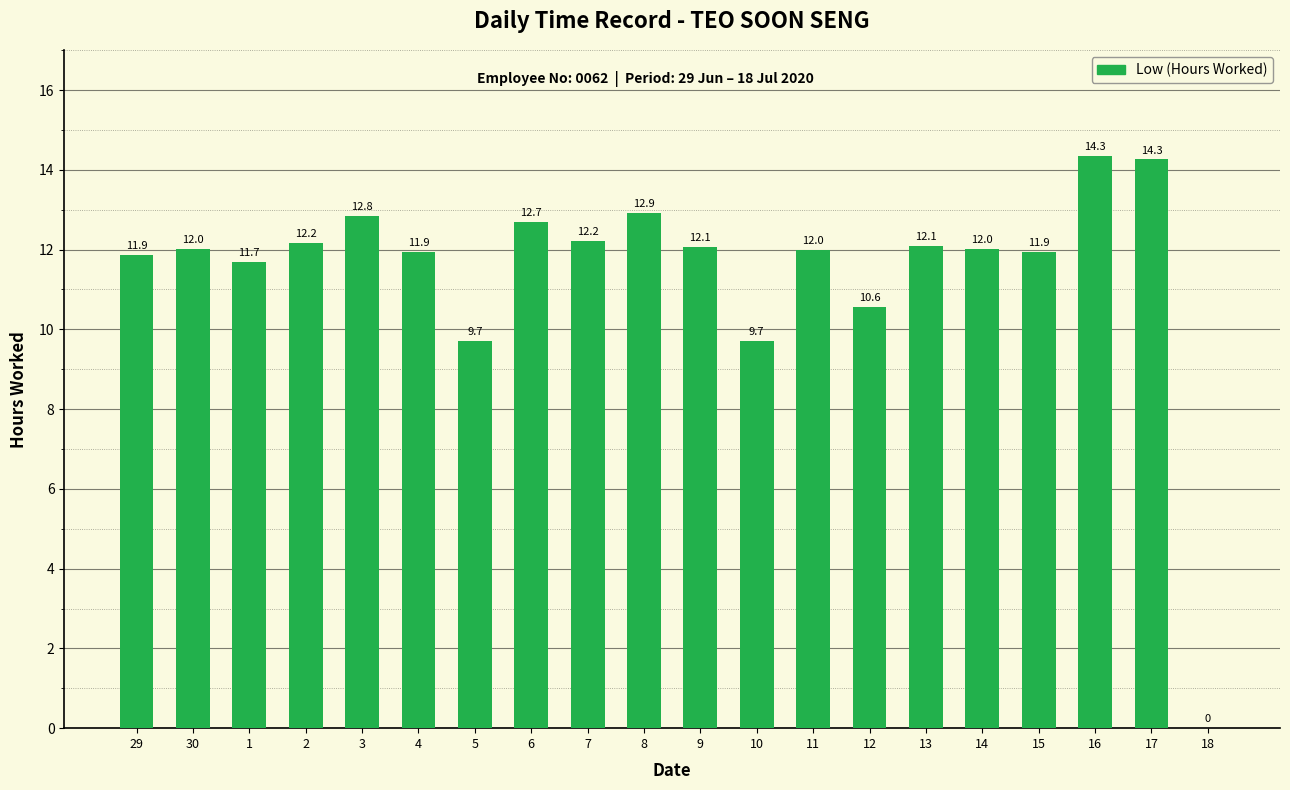

What is the sum of the values at 7 and 13?

24.3